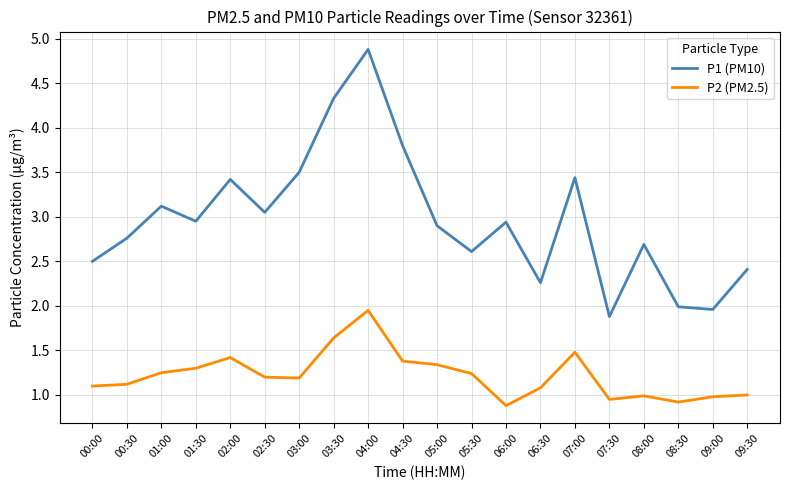

What is the maximum value for P1 (PM10)?

4.9